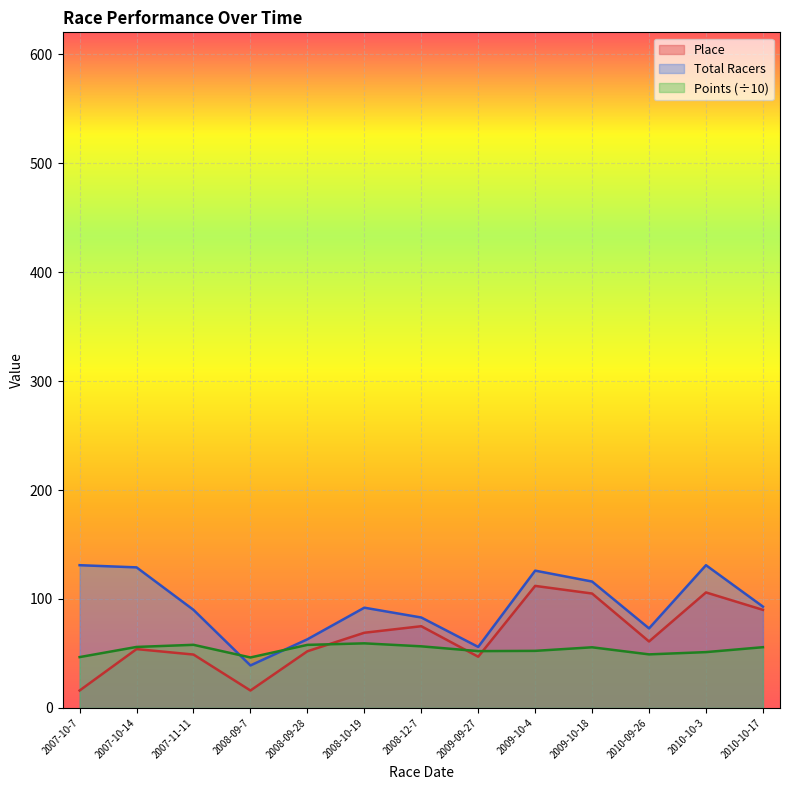

Which category has the highest value in the Points series?

2008-10-19